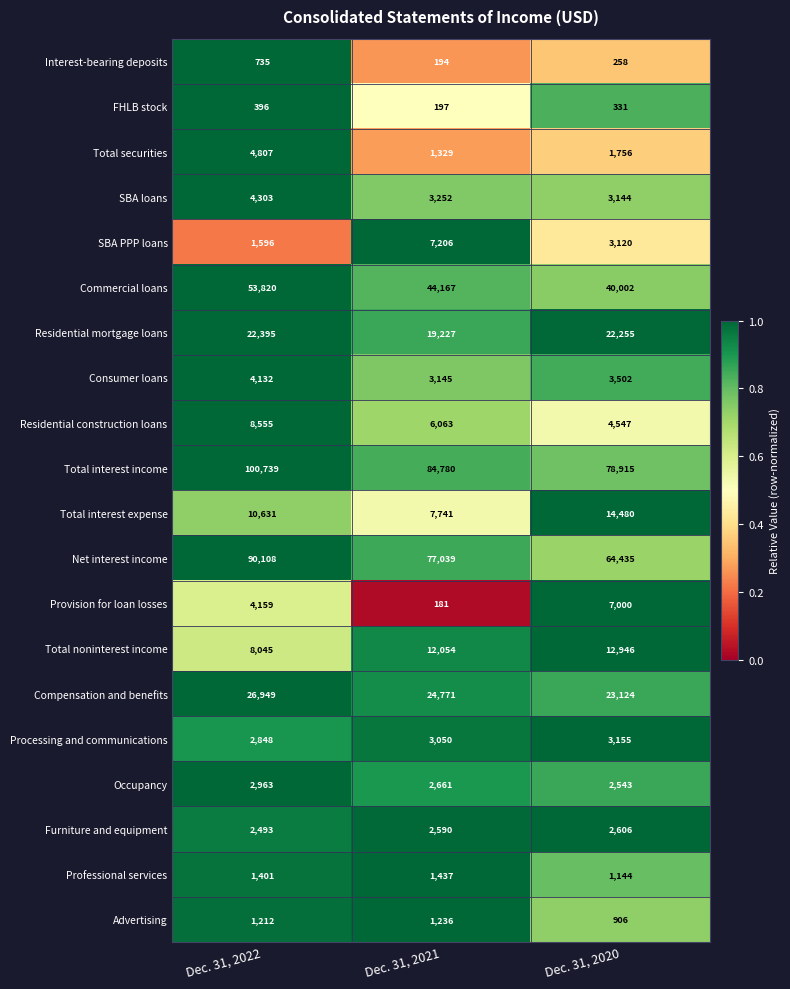

Count the number of categories in the chart.

3